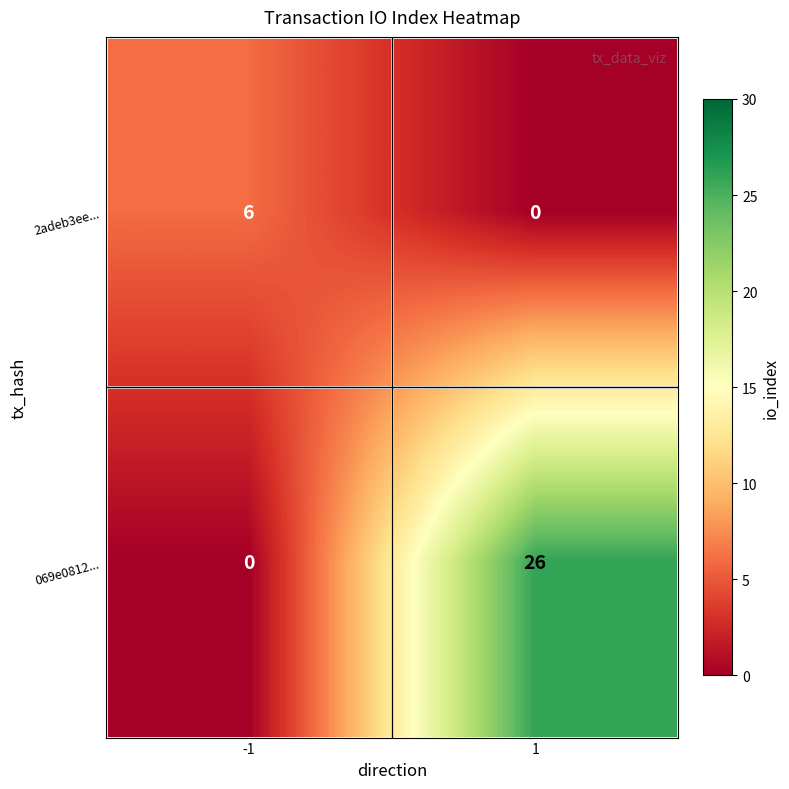

What is the maximum value shown in the chart?

26